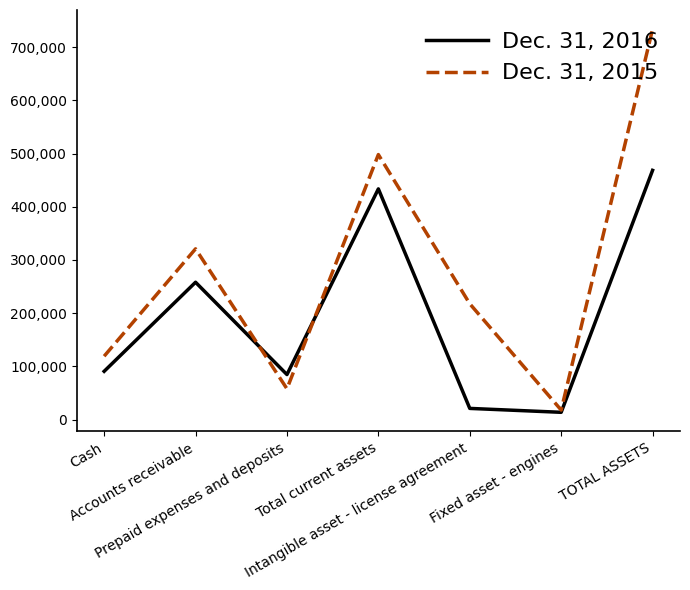

Which series has the widest spread of values?

Dec. 31, 2015